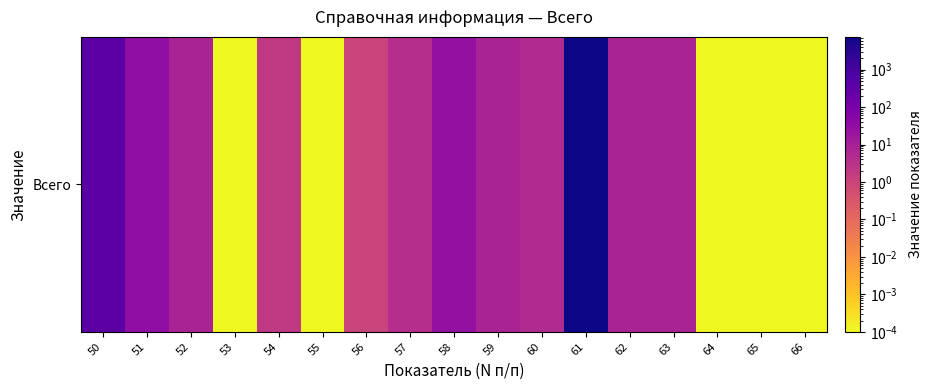

Which category has the lowest value across all series?

53